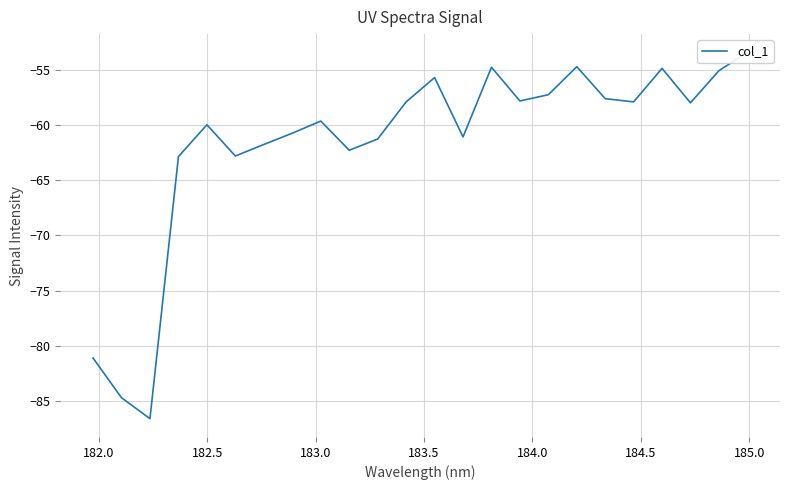

Reading left to right, what are all the values shown in this chart?

-81.1	-84.7	-86.6	-62.9	-60.0	-62.8	-61.8	-60.7	-59.6	-62.3	-61.3	-57.9	-55.7	-61.1	-54.8	-57.8	-57.3	-54.7	-57.6	-57.9	-54.9	-58.0	-55.1	-53.4